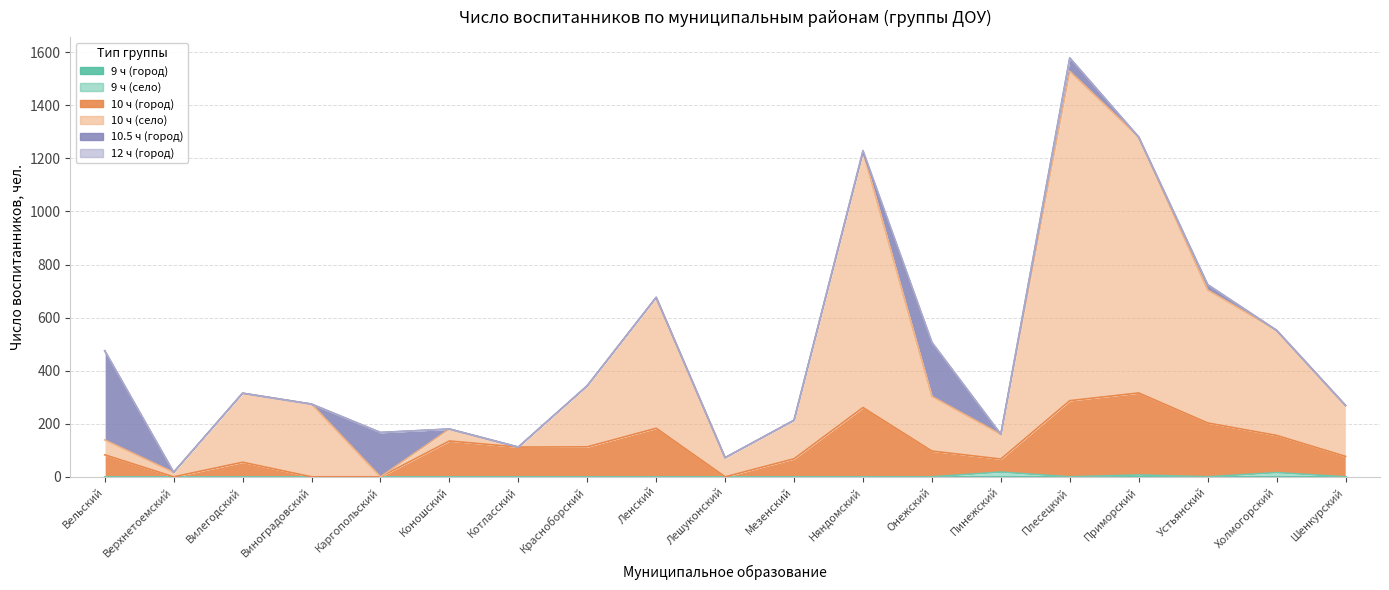

At which category is the sum across all series the highest?

Плесецкий